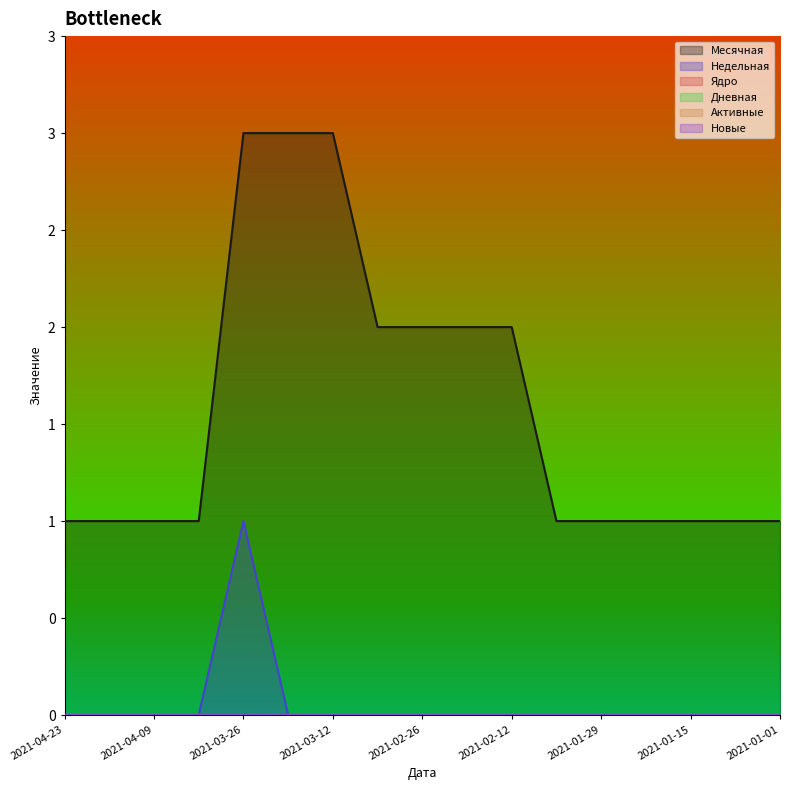

Reading left to right, transcribe all the data shown in this chart.

Месячная: 2021-04-23=1	2021-04-16=1	2021-04-09=1	2021-04-02=1	2021-03-26=3	2021-03-19=3	2021-03-12=3	2021-03-05=2	2021-02-26=2	2021-02-19=2	2021-02-12=2	2021-02-05=1	2021-01-29=1	2021-01-22=1	2021-01-15=1	2021-01-08=1	2021-01-01=1
Недельная: 2021-04-23=0	2021-04-16=0	2021-04-09=0	2021-04-02=0	2021-03-26=1	2021-03-19=0	2021-03-12=0	2021-03-05=0	2021-02-26=0	2021-02-19=0	2021-02-12=0	2021-02-05=0	2021-01-29=0	2021-01-22=0	2021-01-15=0	2021-01-08=0	2021-01-01=0
Ядро: 2021-04-23=0	2021-04-16=0	2021-04-09=0	2021-04-02=0	2021-03-26=0	2021-03-19=0	2021-03-12=0	2021-03-05=0	2021-02-26=0	2021-02-19=0	2021-02-12=0	2021-02-05=0	2021-01-29=0	2021-01-22=0	2021-01-15=0	2021-01-08=0	2021-01-01=0
Дневная: 2021-04-23=0	2021-04-16=0	2021-04-09=0	2021-04-02=0	2021-03-26=0	2021-03-19=0	2021-03-12=0	2021-03-05=0	2021-02-26=0	2021-02-19=0	2021-02-12=0	2021-02-05=0	2021-01-29=0	2021-01-22=0	2021-01-15=0	2021-01-08=0	2021-01-01=0
Активные: 2021-04-23=0	2021-04-16=0	2021-04-09=0	2021-04-02=0	2021-03-26=0	2021-03-19=0	2021-03-12=0	2021-03-05=0	2021-02-26=0	2021-02-19=0	2021-02-12=0	2021-02-05=0	2021-01-29=0	2021-01-22=0	2021-01-15=0	2021-01-08=0	2021-01-01=0
Новые: 2021-04-23=0	2021-04-16=0	2021-04-09=0	2021-04-02=0	2021-03-26=0	2021-03-19=0	2021-03-12=0	2021-03-05=0	2021-02-26=0	2021-02-19=0	2021-02-12=0	2021-02-05=0	2021-01-29=0	2021-01-22=0	2021-01-15=0	2021-01-08=0	2021-01-01=0